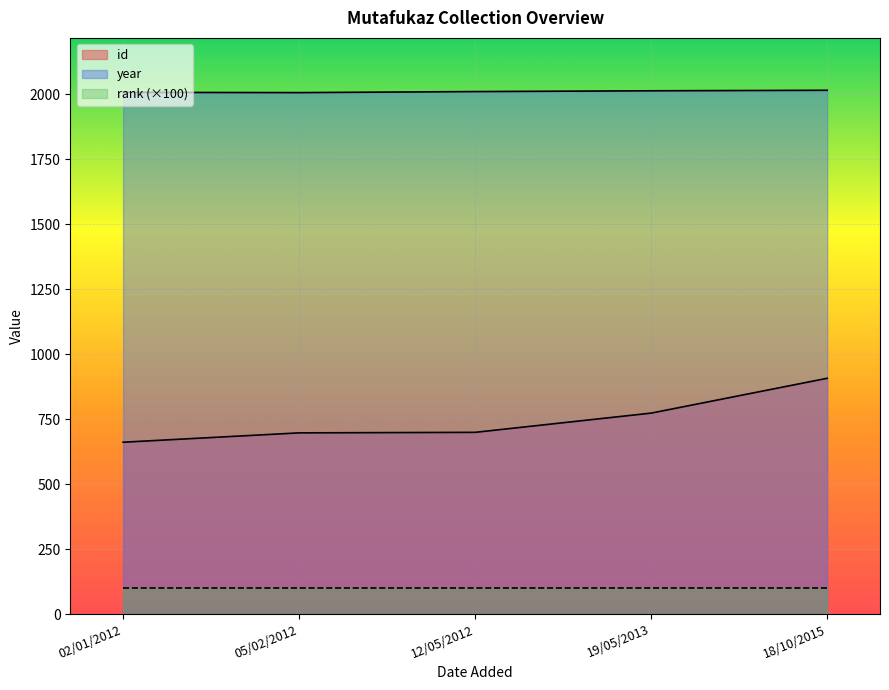

The value of id at 05/02/2012 is 264. True or false?

False